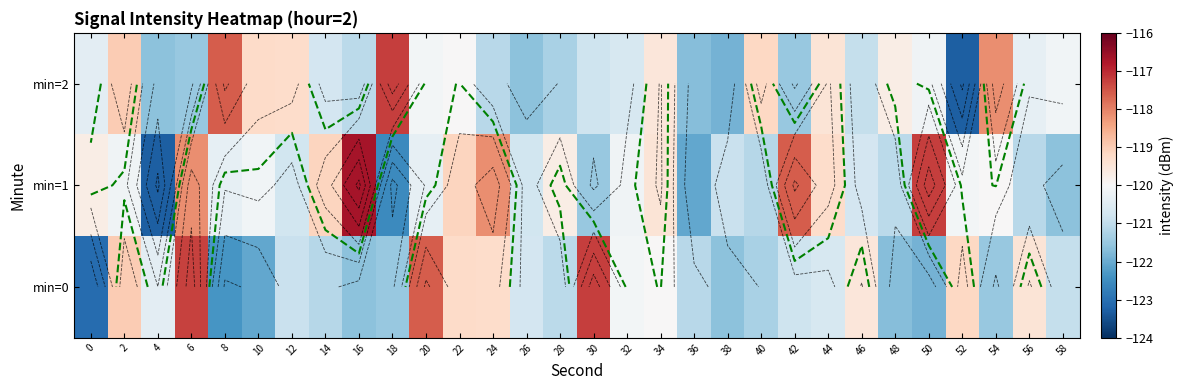

List the labels in order of min=1 value, largest first.

16, 50, 42, 6, 24, 14, 22, 44, 34, 0, 28, 54, 52, 10, 2, 32, 8, 20, 46, 12, 26, 38, 48, 56, 40, 30, 58, 36, 18, 4